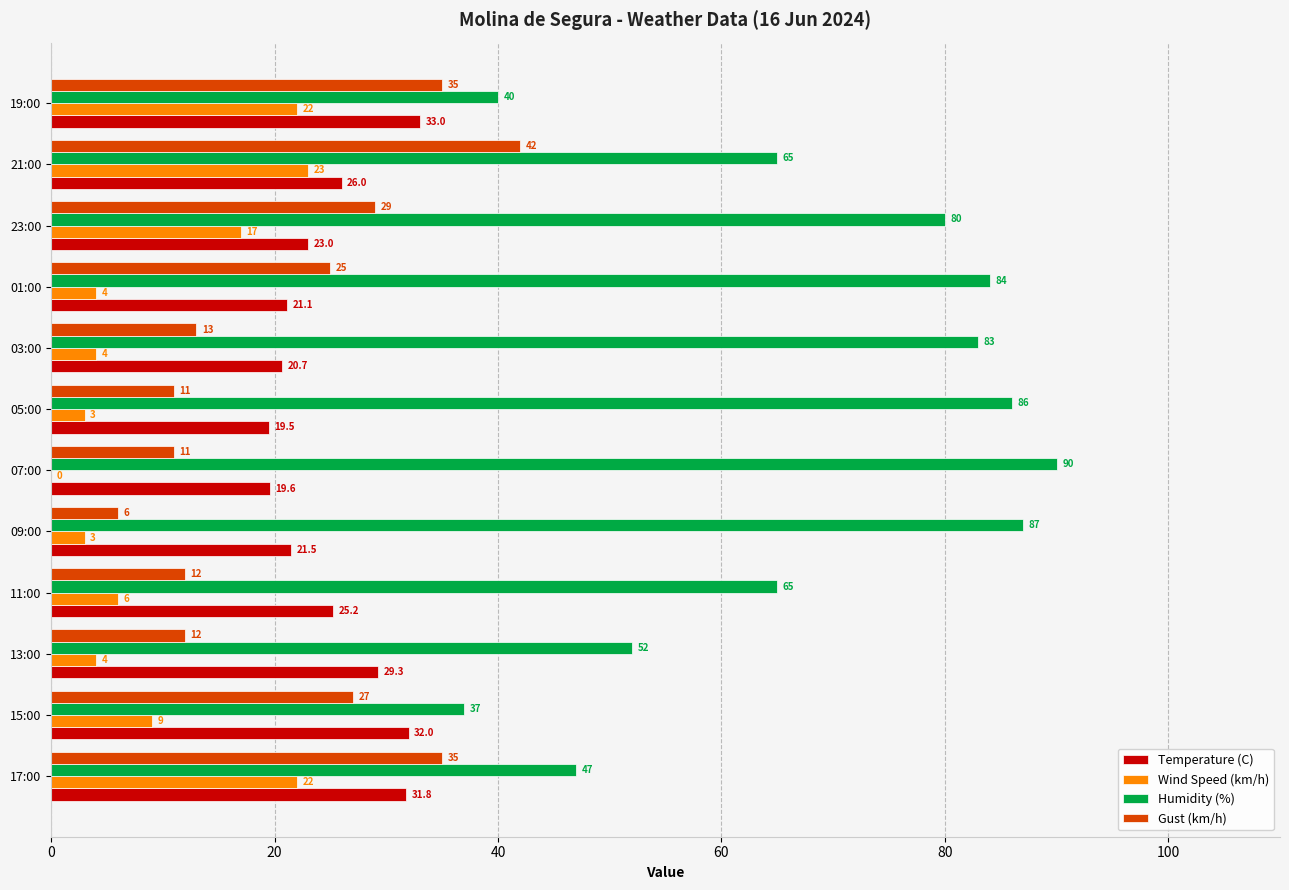

At which category is the sum across all series the highest?

21:00